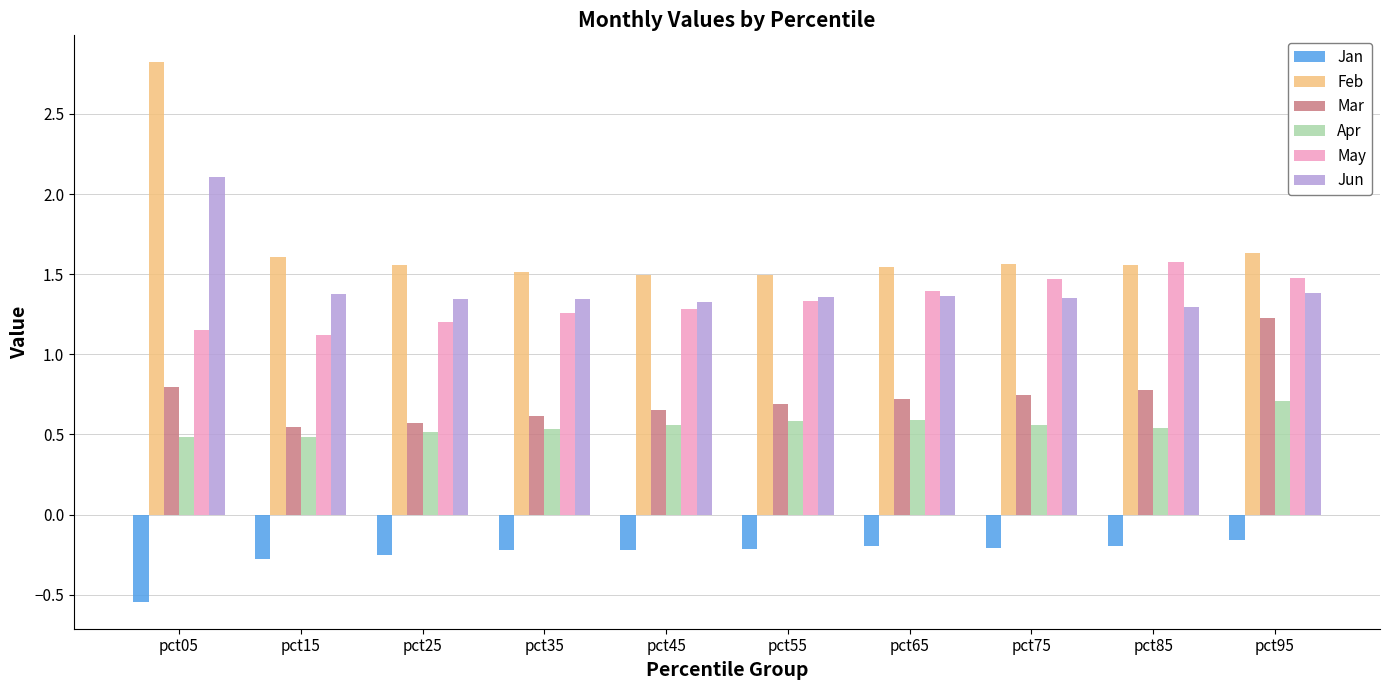

What is the difference between the highest and lowest values at pct95?

1.8